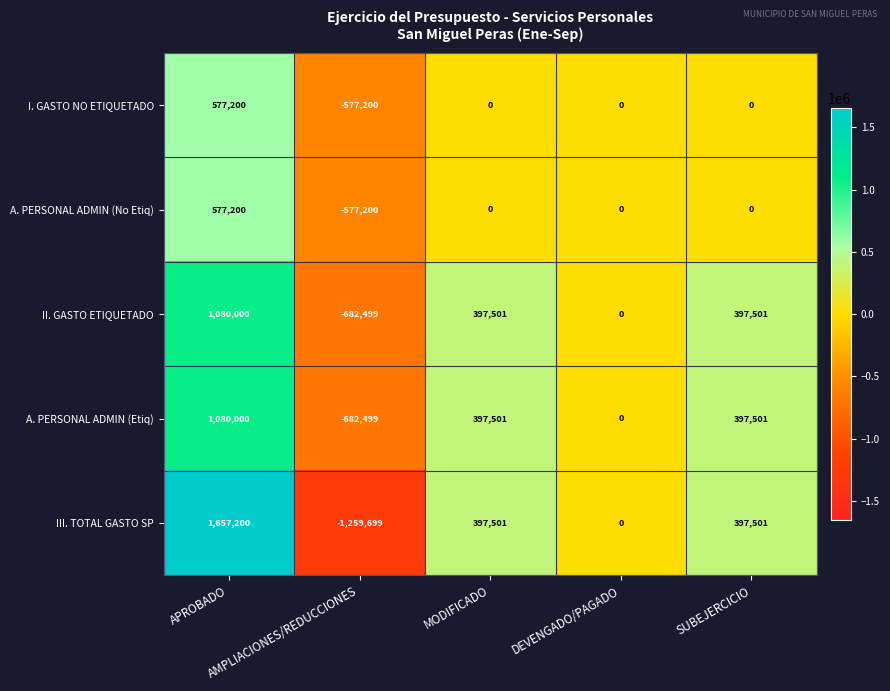

Which series has the largest range (max minus min)?

III. TOTAL GASTO SP